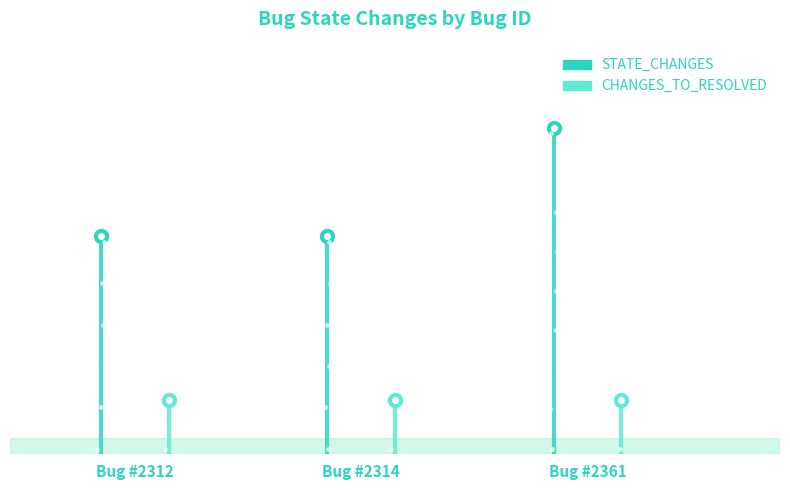

The STATE_CHANGES series shows 3 at 2361. True or false?

False